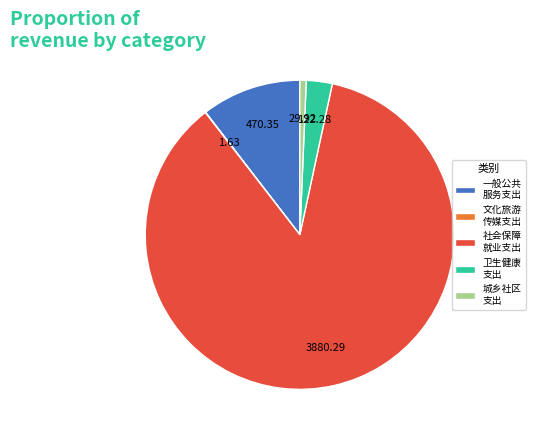

Does any single category account for the majority?

Yes